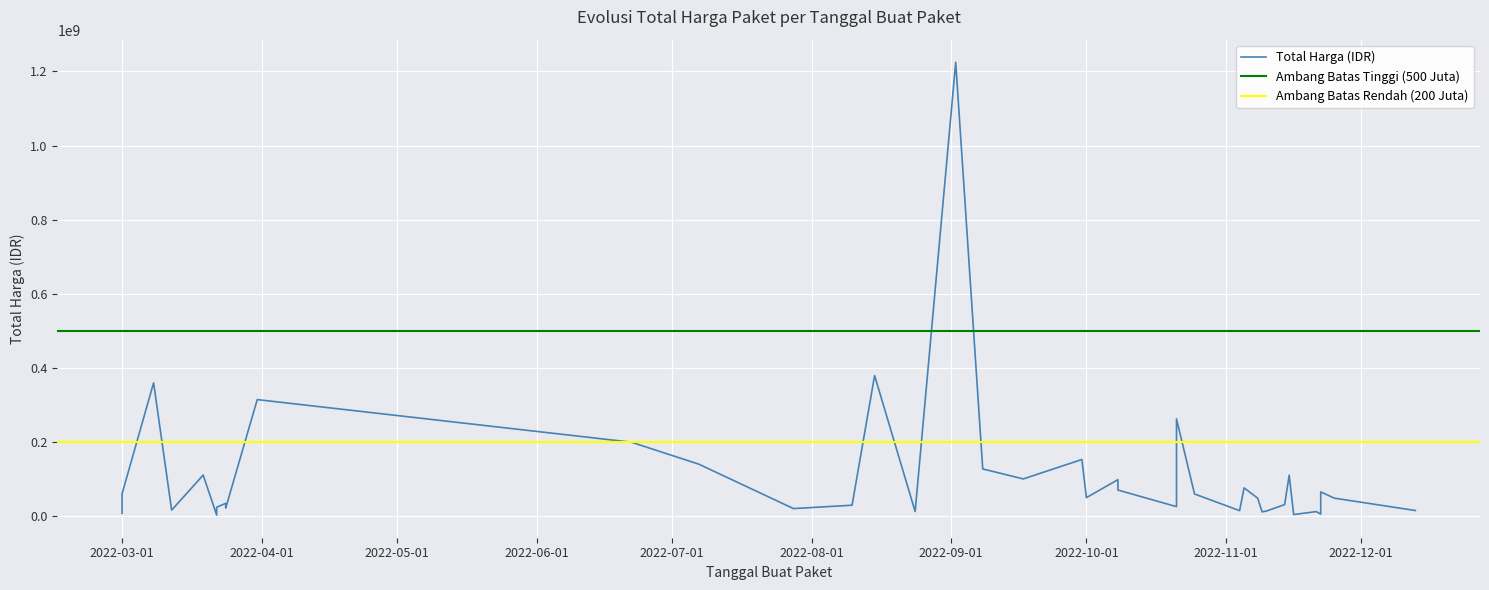

Where is the data nearest to the value 613538875?

2022-08-15